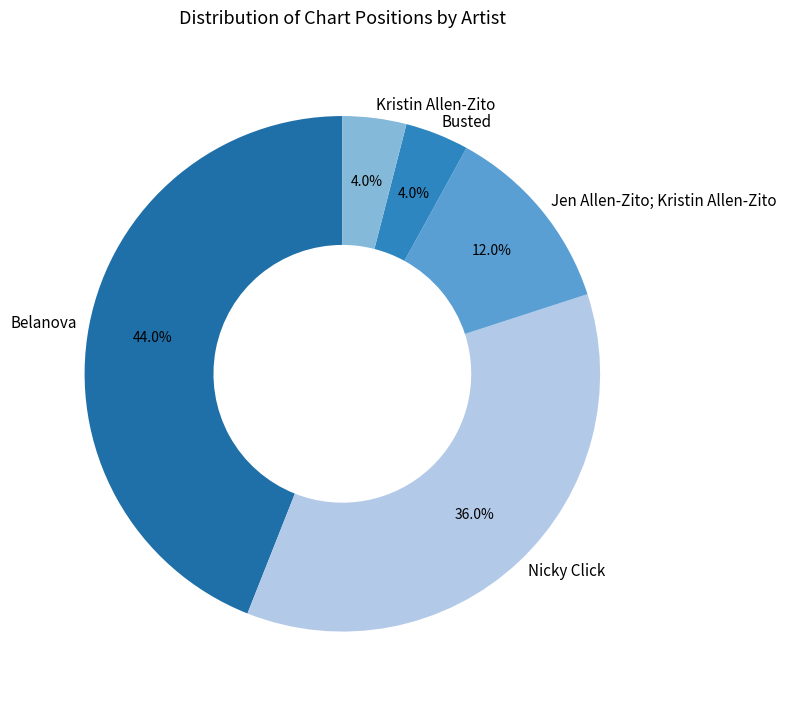

What percentage is the Busted slice, to the nearest percent?

4%